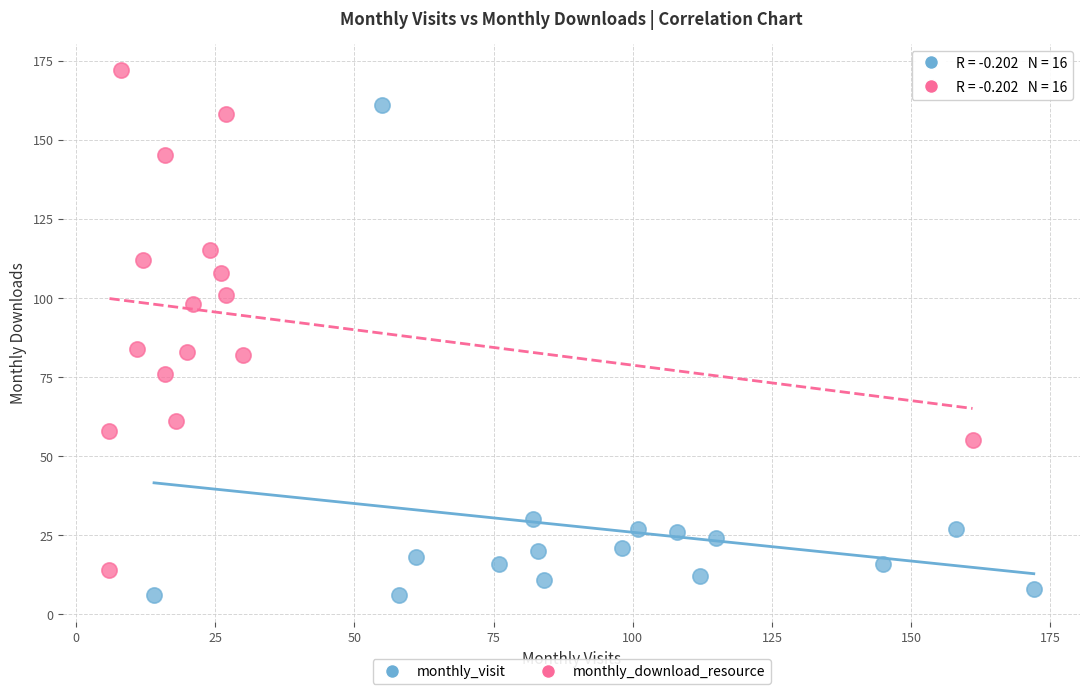

Which series reaches the minimum Y coordinate?

monthly_visit